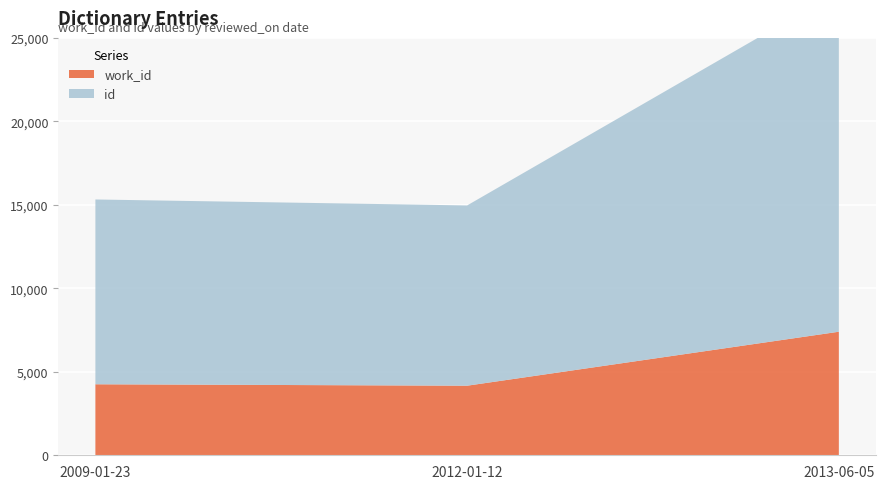

Reading left to right, list all the values displayed in this chart.

work_id: 2012-01-12=4167	2009-01-23=4253	2013-06-05=7400
id: 2012-01-12=10797	2009-01-23=11069	2013-06-05=20401